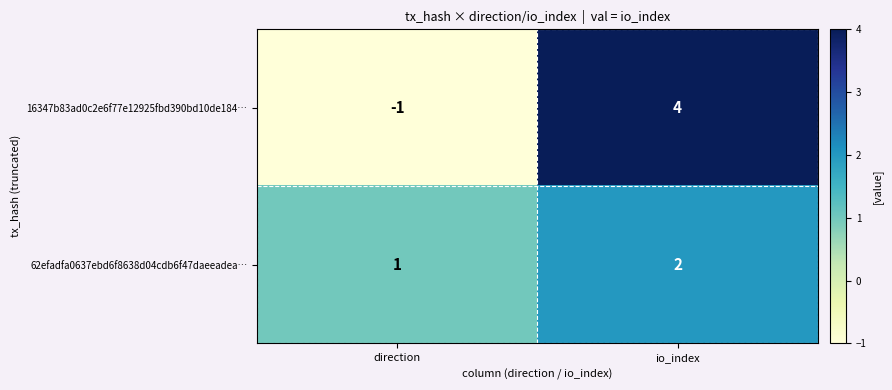

Read the 16347b83ad0c2e6f77e12925fbd390bd10de184… value at io_index.

4